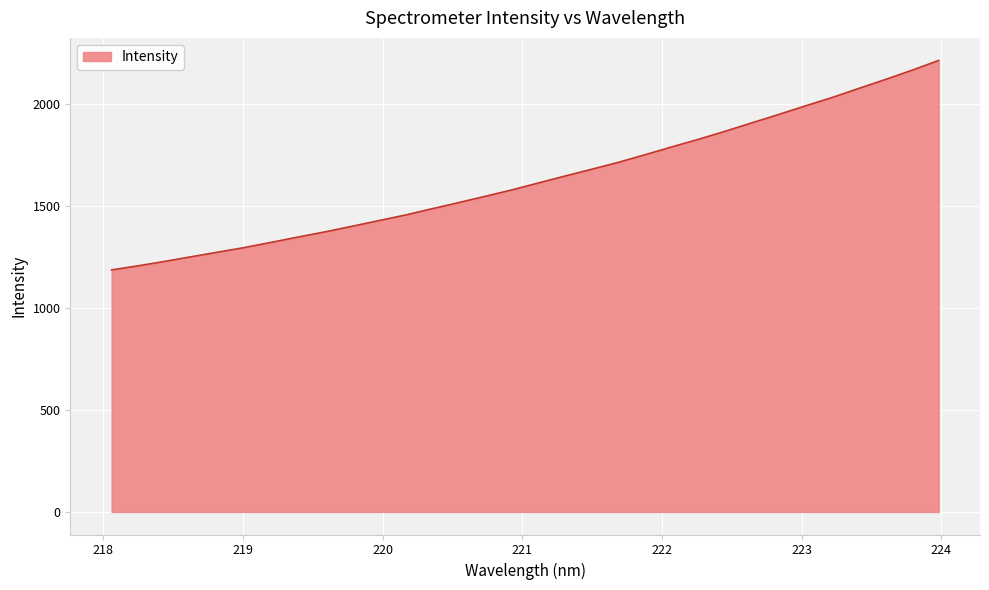

True or false: there are more than 2 points higher than both neighbors.

False